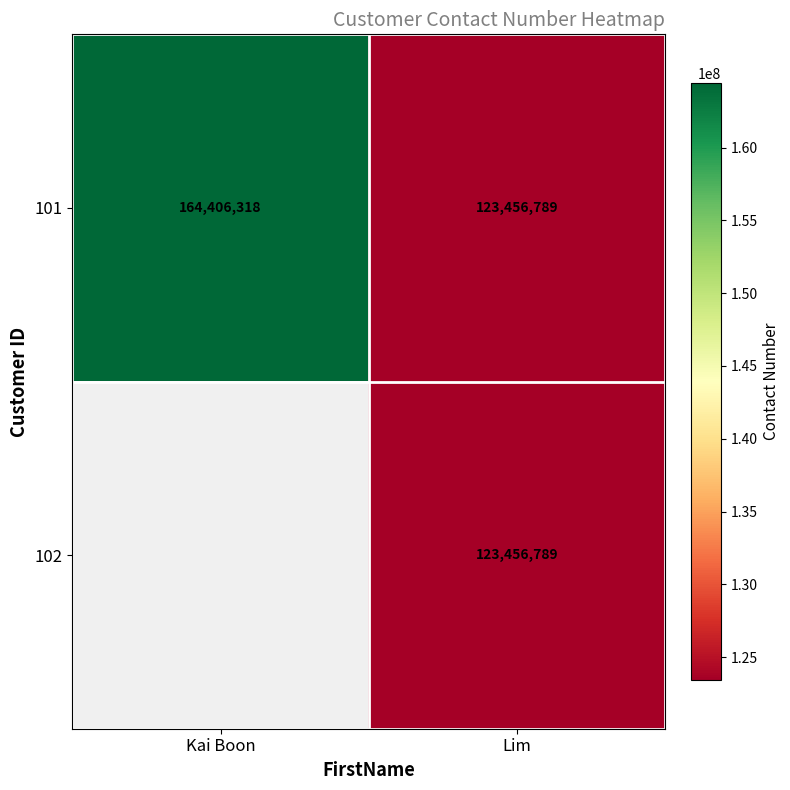

How many 101 values are between 123456789 and 164406318?

2